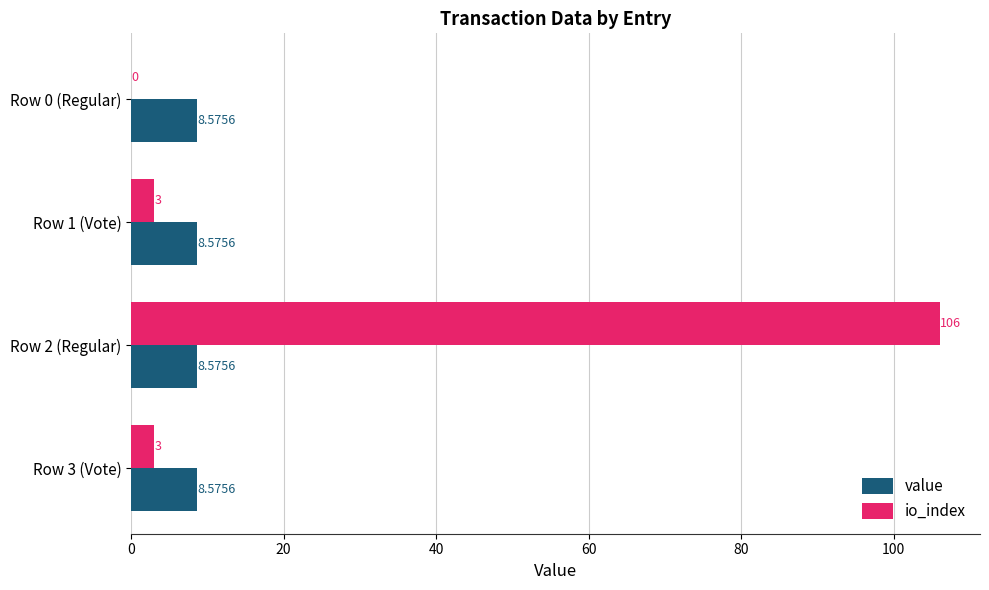

What is the greatest value displayed?

106.0